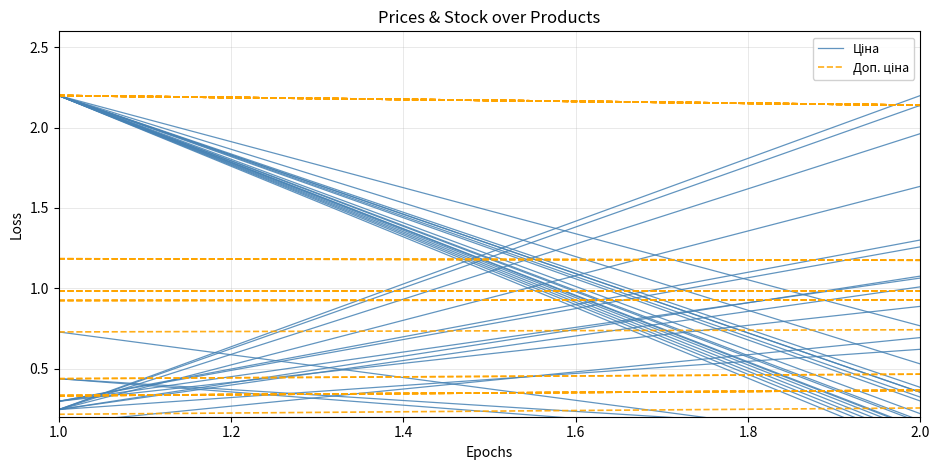

Which has a higher value, 2.0 or 1.0?

2.0